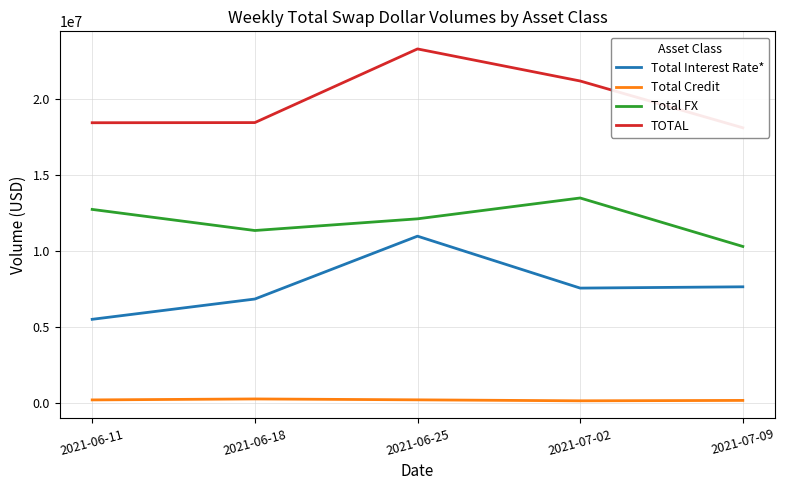

Is it true that Total FX equals 16892144 at 2021-06-18?

False